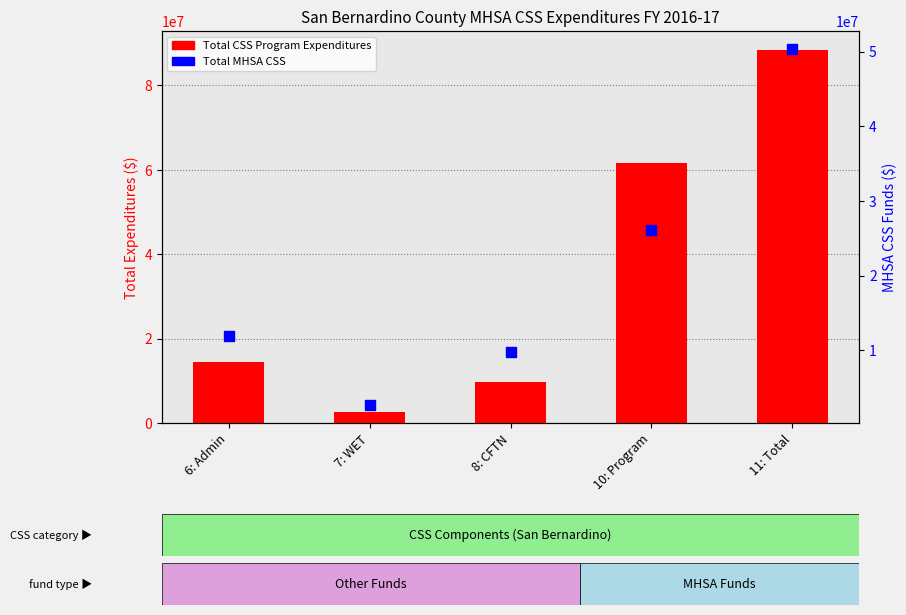

Which series has the widest spread of Y values?

Total CSS Program Expenditures